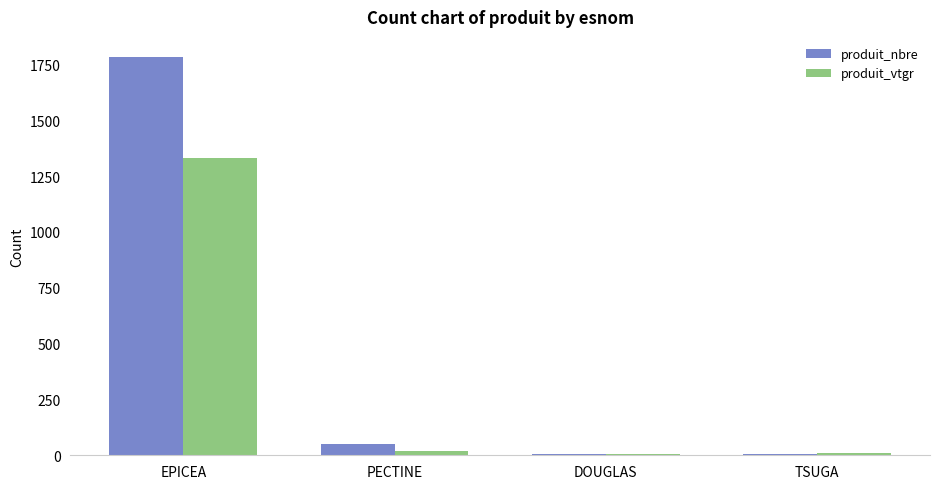

What is the maximum value shown in the chart?

1784.0